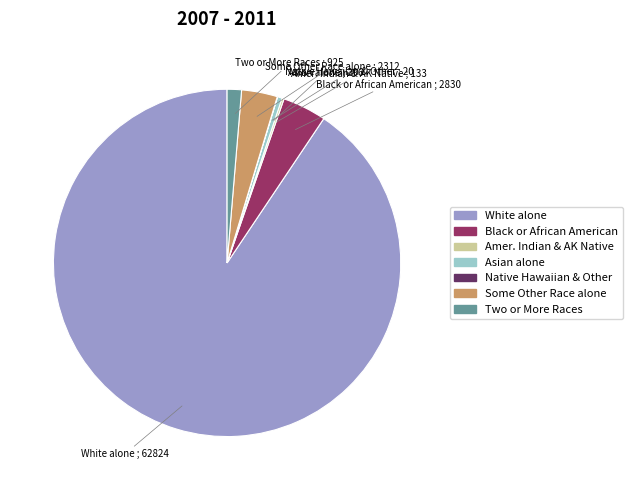

What is the largest slice in the pie chart?

White alone